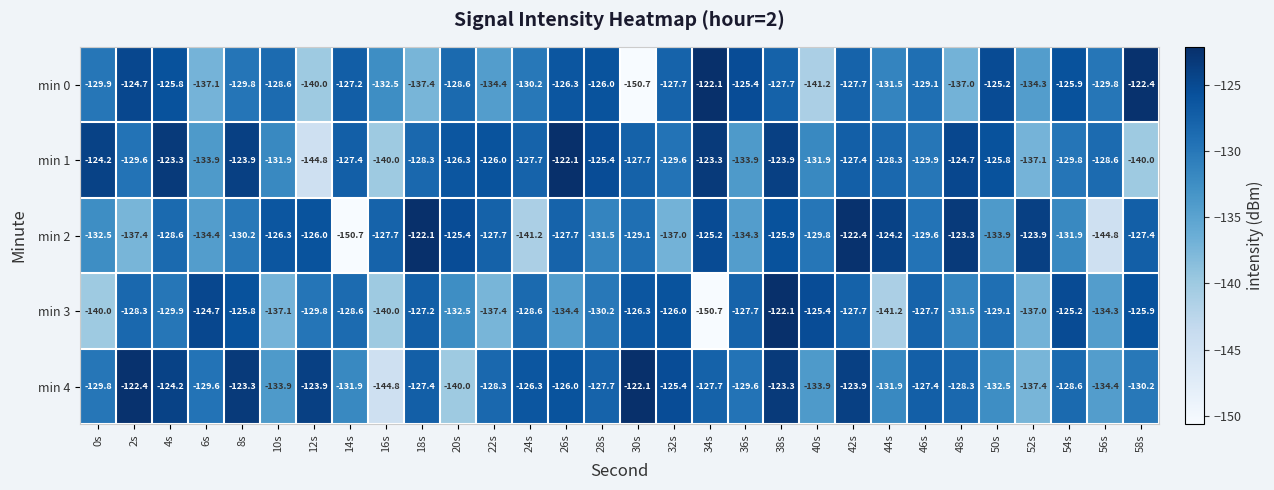

What is the total value across all series at 16s?

-685.0